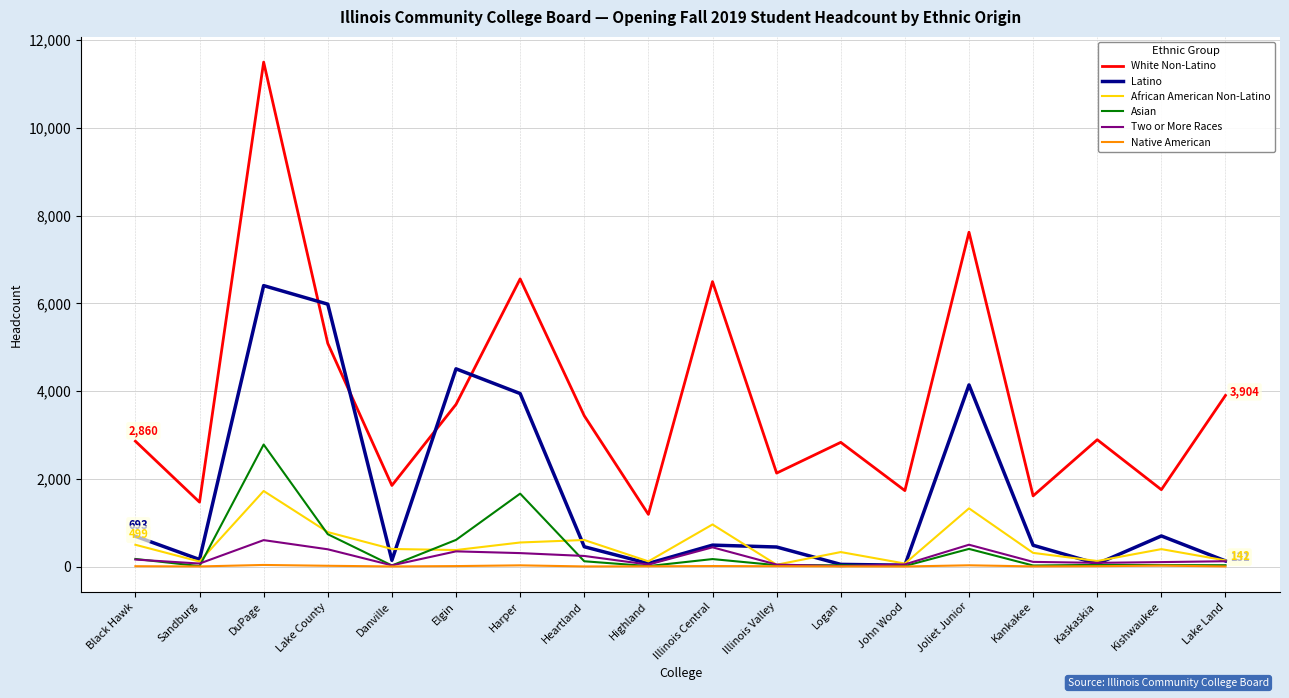

At which category does White Non-Latino reach its first local peak?

DuPage